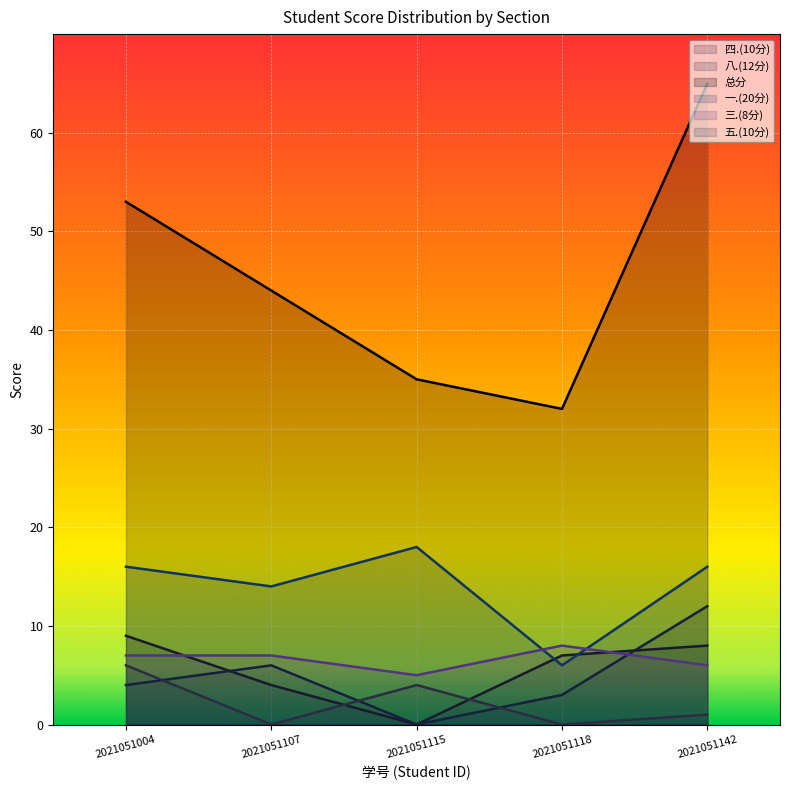

Reading right to left, what are all the values shown in this chart?

四.(10分): 8	7	0	4	9
八.(12分): 12	3	0	6	4
总分: 65	32	35	44	53
一.(20分): 16	6	18	14	16
三.(8分): 6	8	5	7	7
五.(10分): 1	0	4	0	6